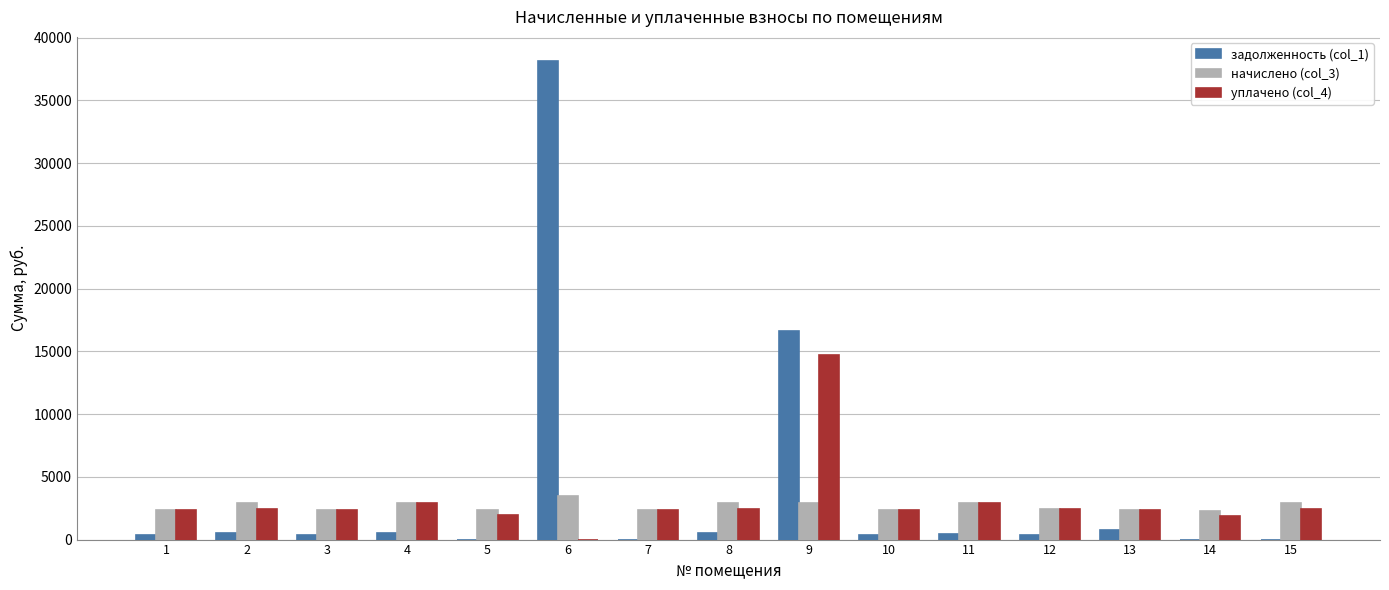

The value of начислено (col_3) at 13 is 4061.2. True or false?

False